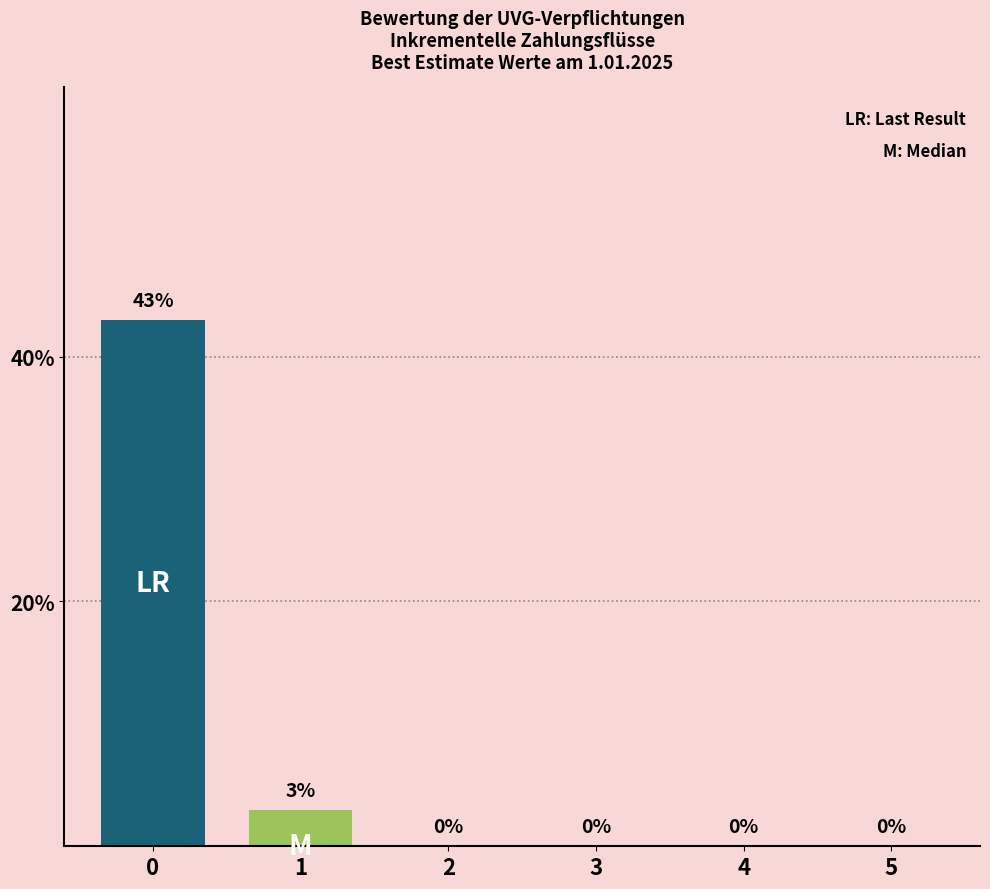

The M series shows 0 at 5. True or false?

True